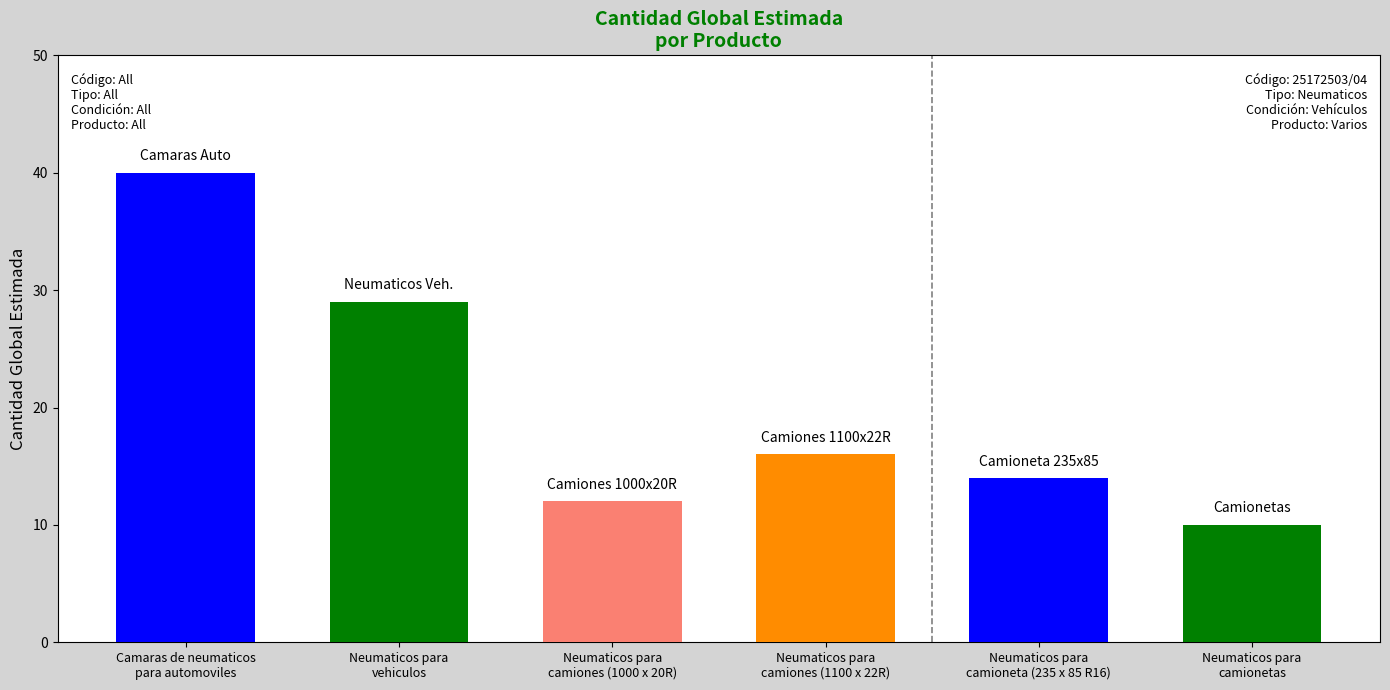

Which label corresponds to the smallest value in the chart?

Neumaticos para
camionetas